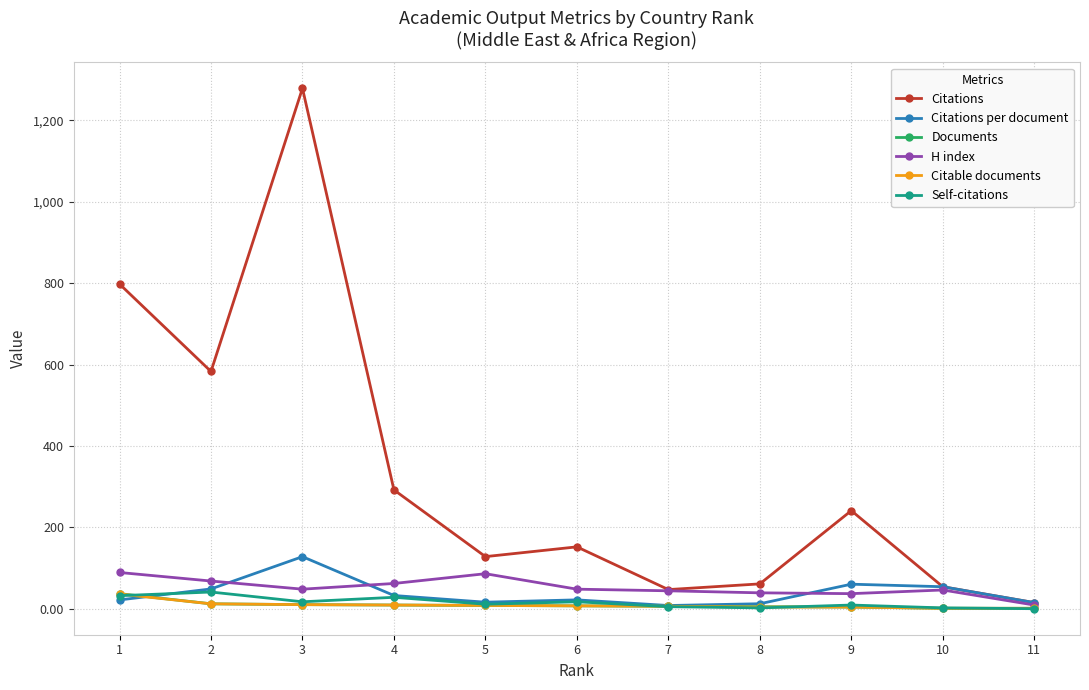

Where is the first local maximum for Citations?

3